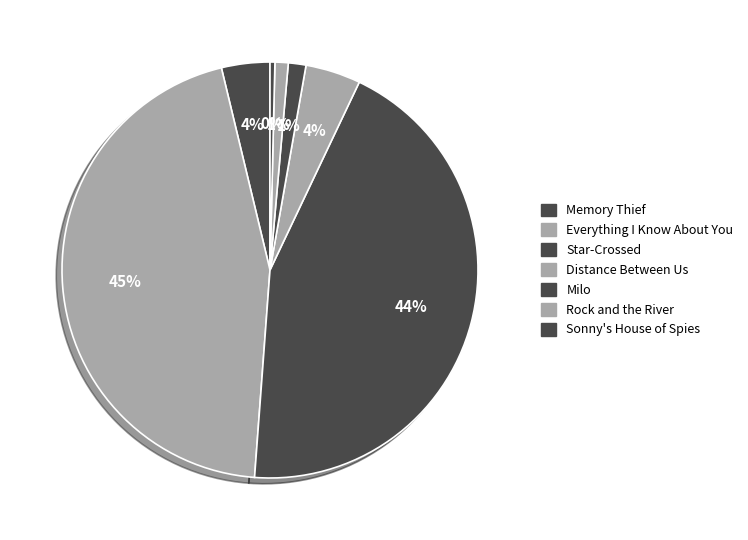

Is it true that Sonny's House of Spies is 0% of the pie?

True